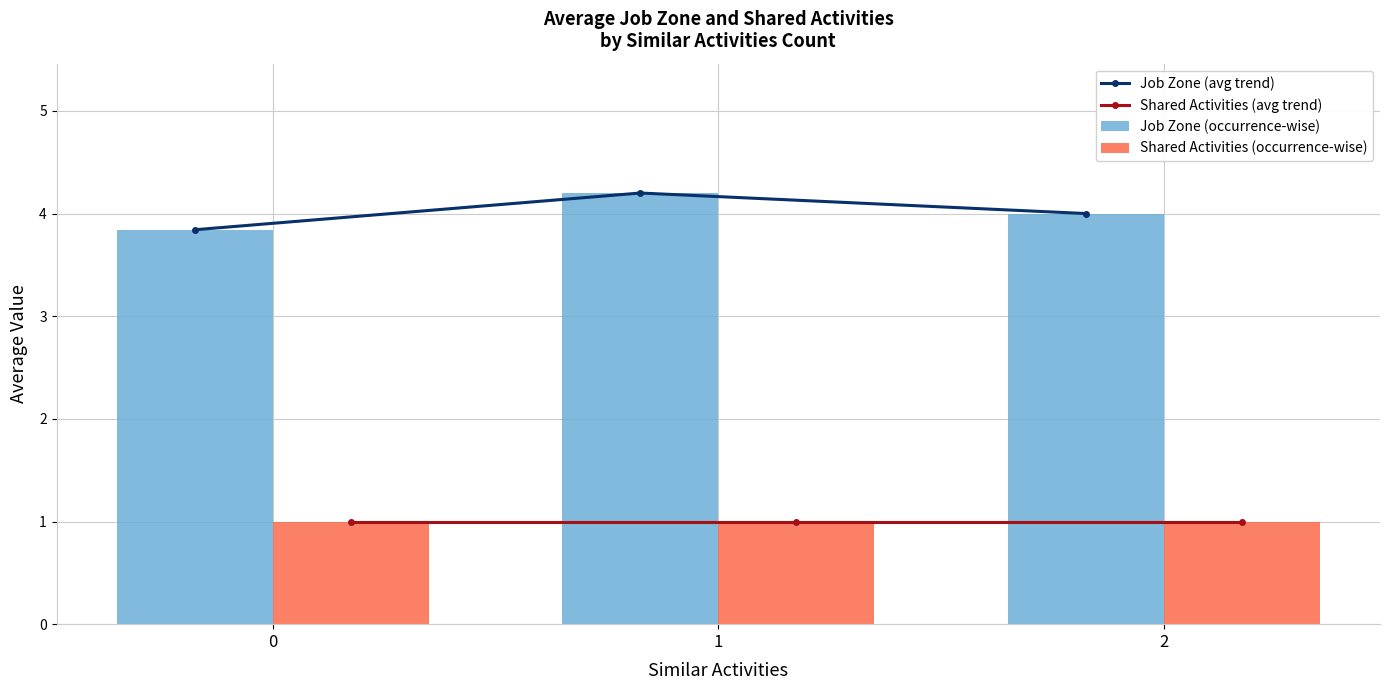

What is the lowest value of the Job Zone (occurrence-wise) series?

3.8